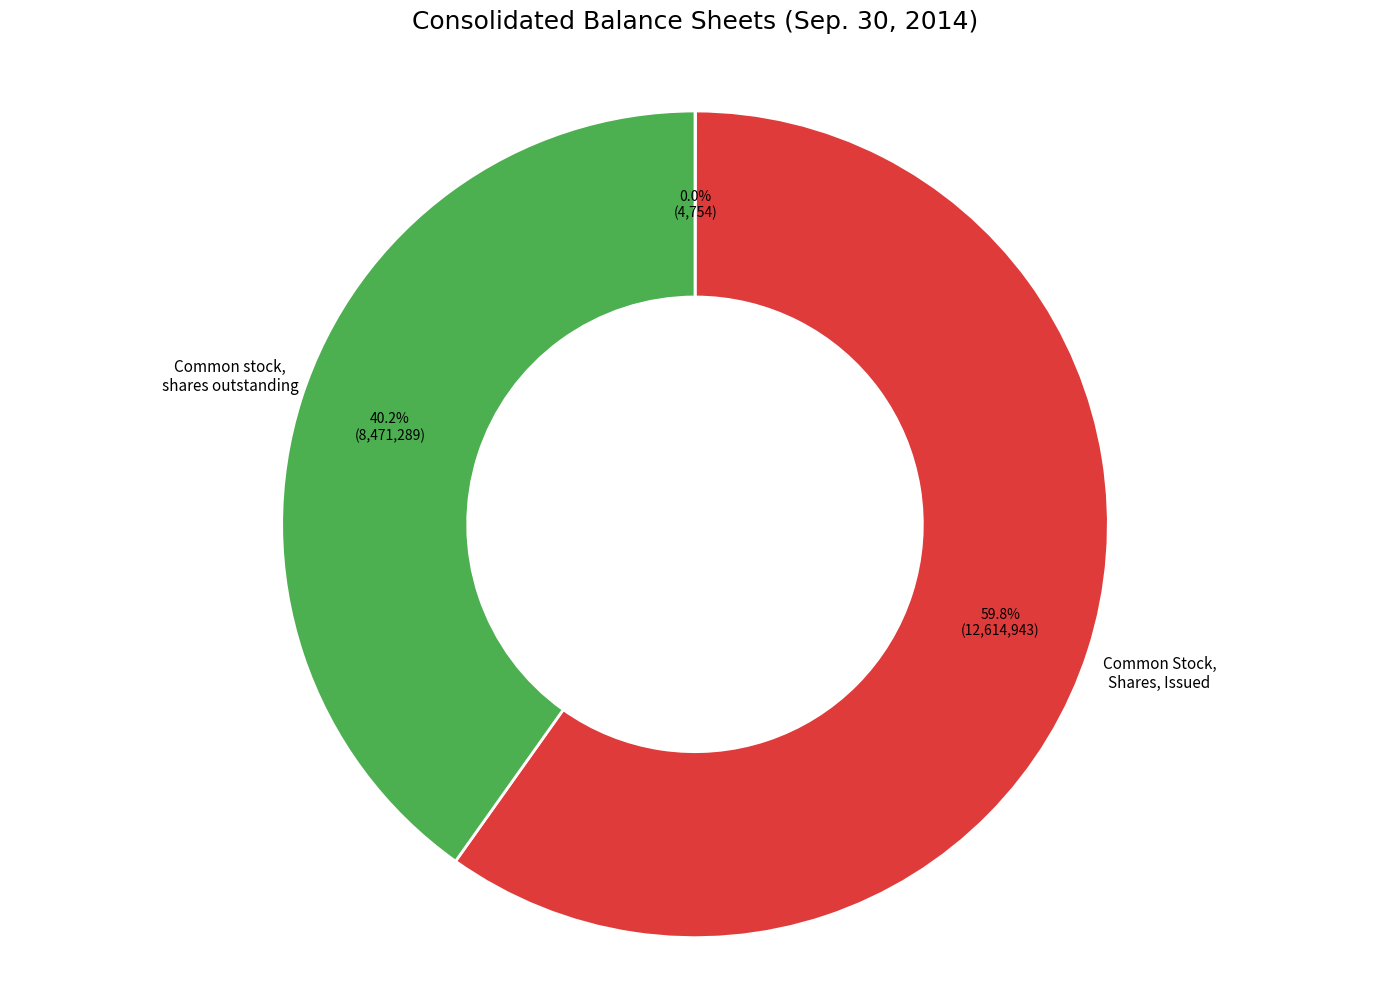

Does any single category account for the majority?

Yes